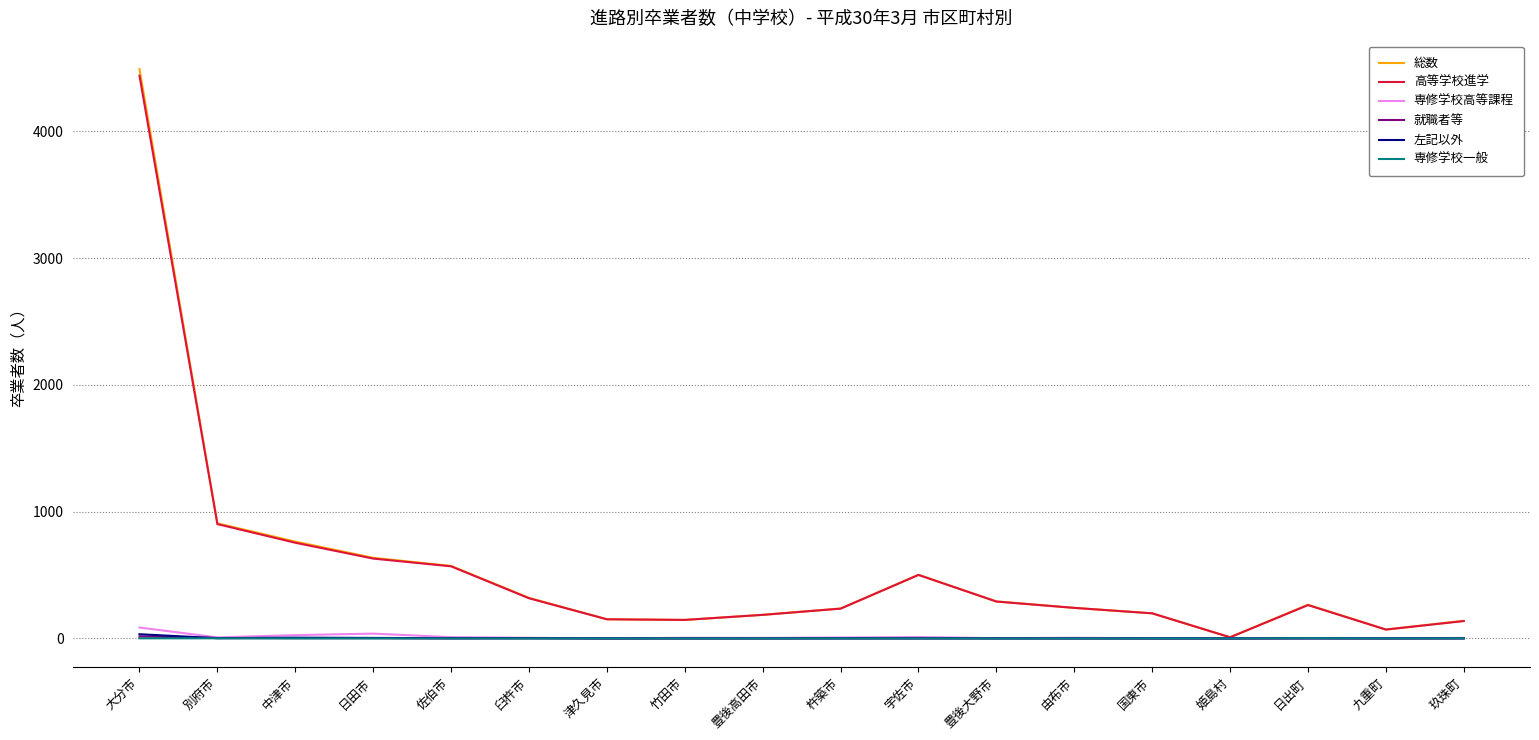

Does the chart have visible grid lines?

Yes